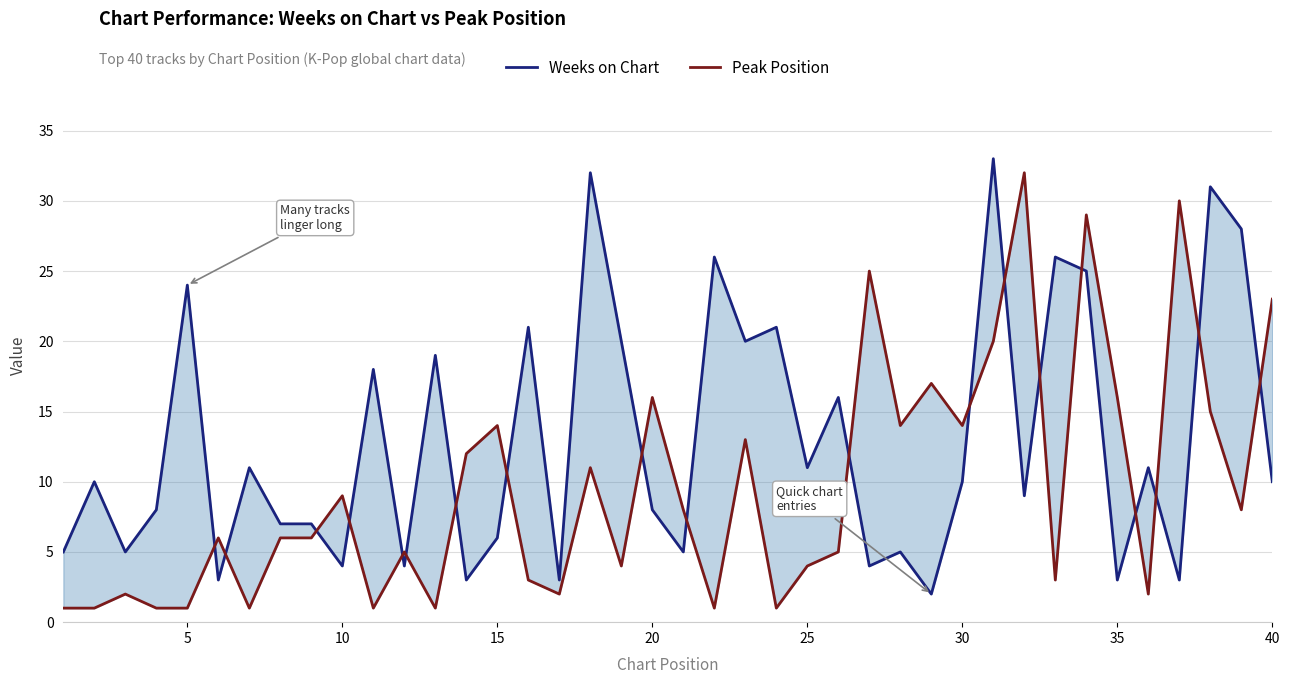

Which series ends up on top after the final intersection of Peak Position and Weeks on Chart?

Peak Position